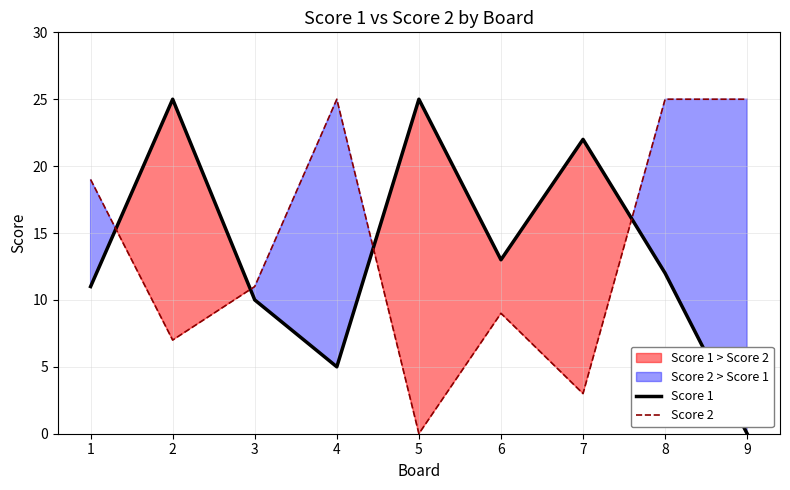

Is it true that Score 1 equals 16 at 8?

False